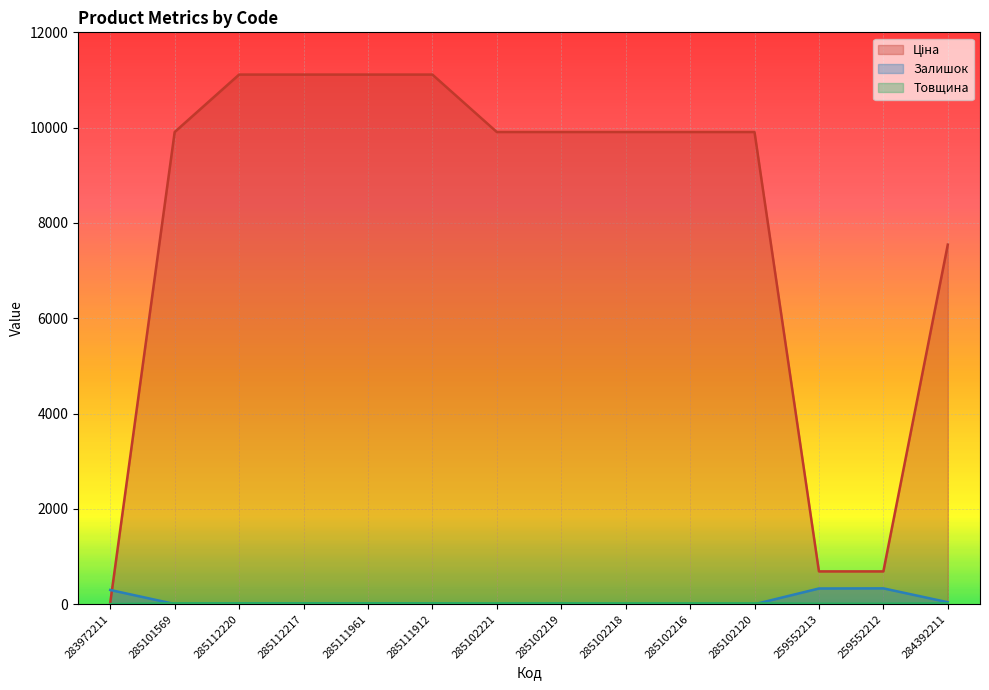

Reading right to left, list all the values displayed in this chart.

Ціна: 7545.9	689.1	689.1	9908.5	9908.5	9908.5	9908.5	9908.5	11113.6	11113.6	11113.6	11113.6	9908.5	32.0
Залишок: 42.0	333.0	330.0	0.0	0.0	0.0	7.0	0.0	14.0	16.0	17.0	17.0	5.0	299.0
Товщина: 18.0	10.0	10.0	18.0	18.0	18.0	18.0	18.0	18.0	18.0	18.0	18.0	18.0	2.0